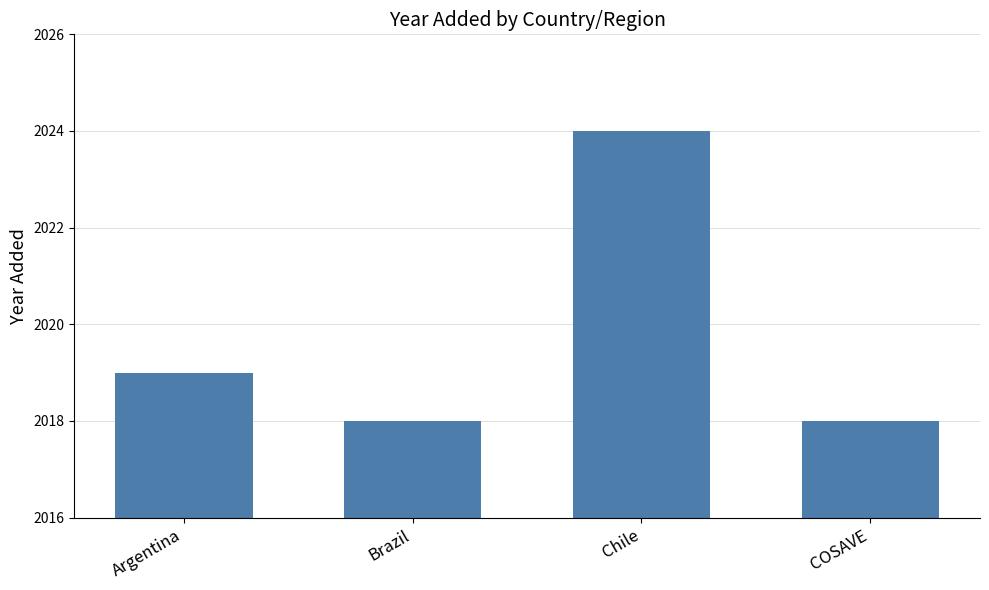

What is the label of the 4th bar from the right?

Argentina